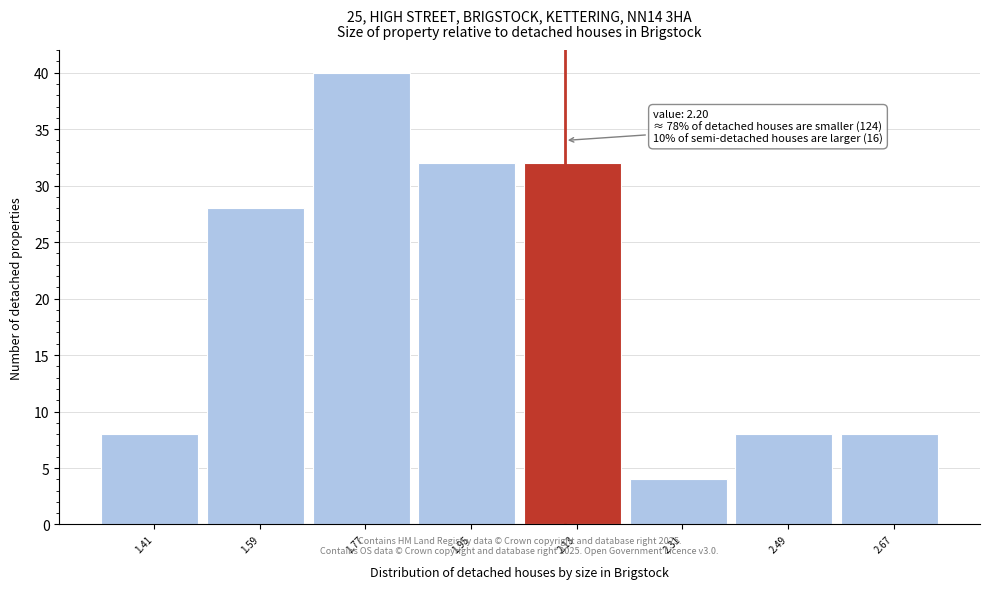

Reading left to right, transcribe all the data shown in this chart.

8	28	40	32	32	4	8	8